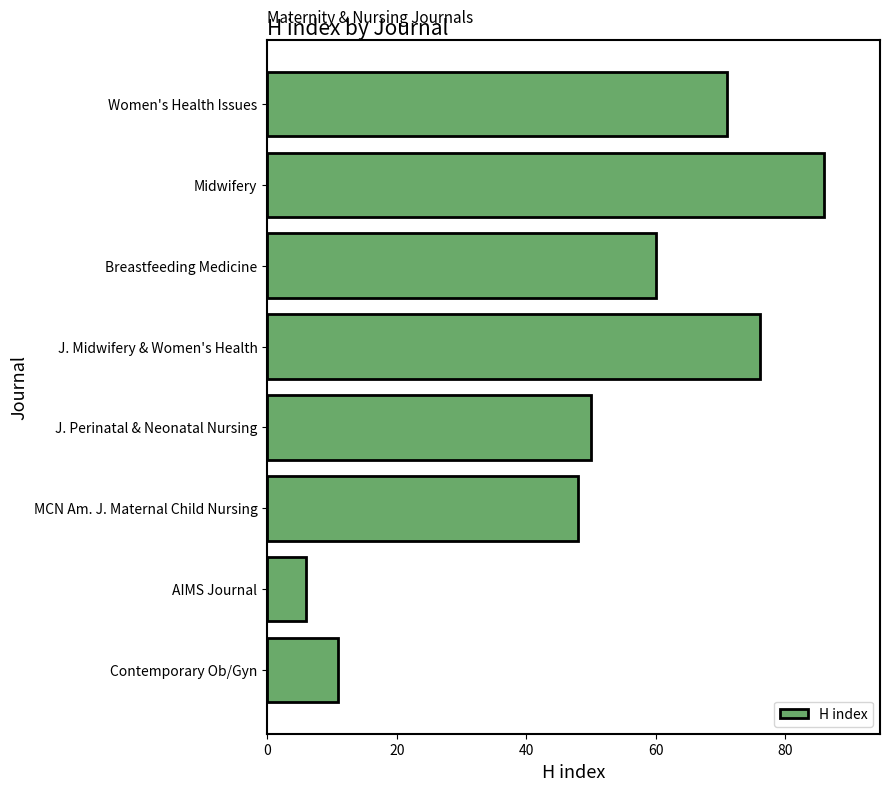

What is the change in value from AIMS Journal to Contemporary Ob/Gyn?

+5